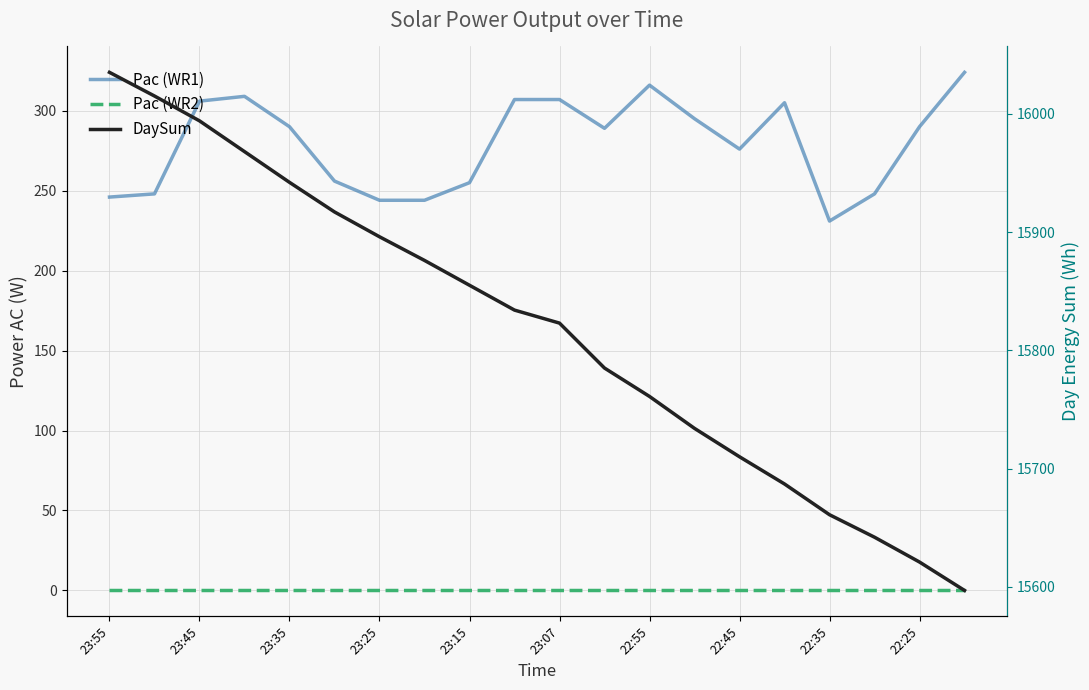

Does the chart display data point markers on the line(s)?

No